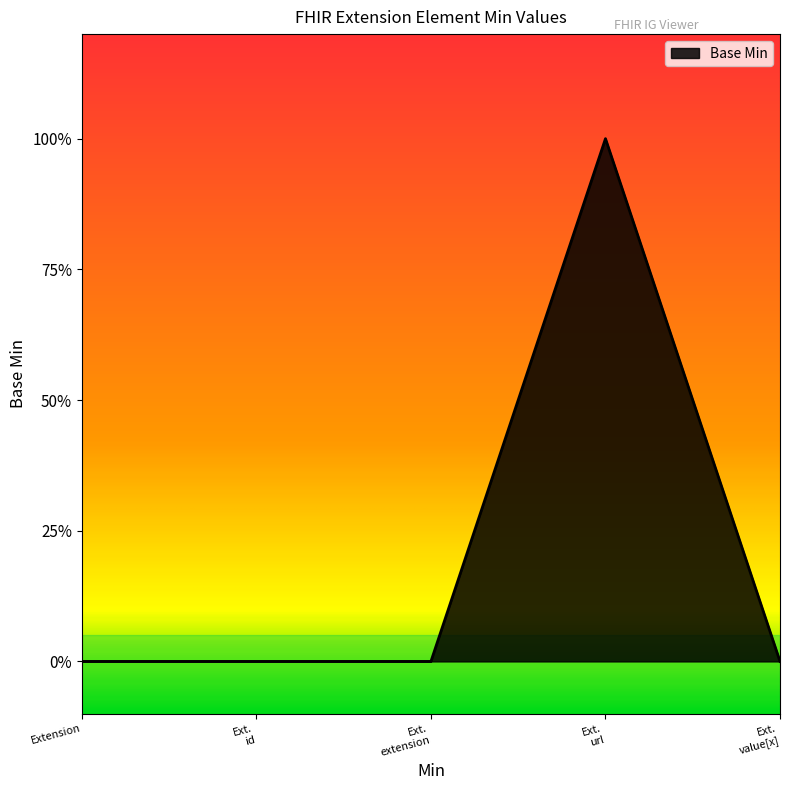

Is this an area chart (filled region under the line)?

Yes